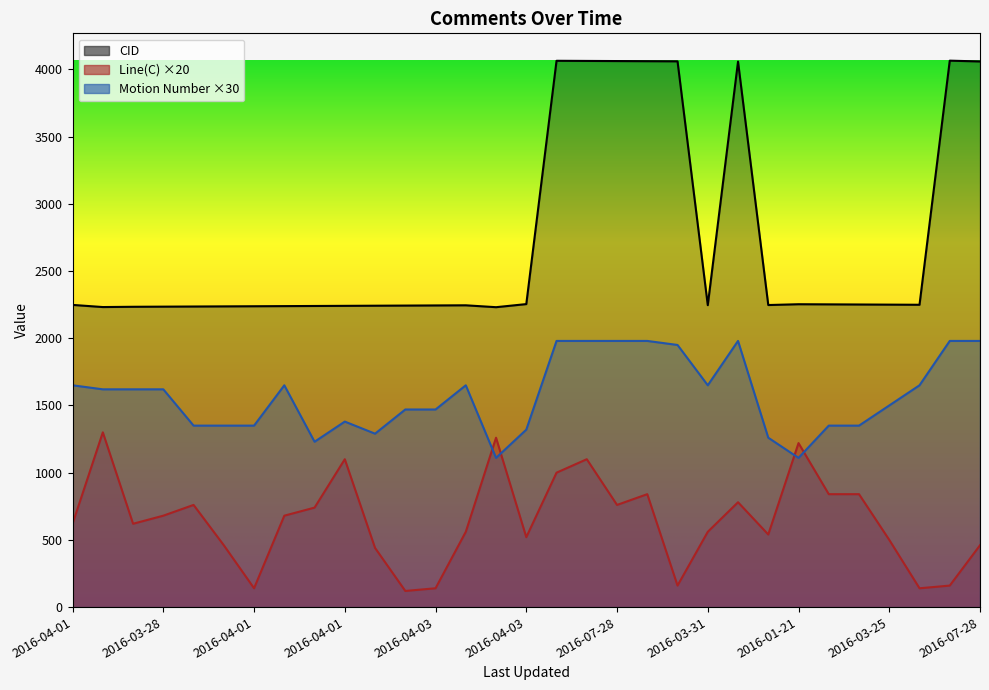

In Line(C), how many points are lower than both neighbors (excluding endpoints)?

8